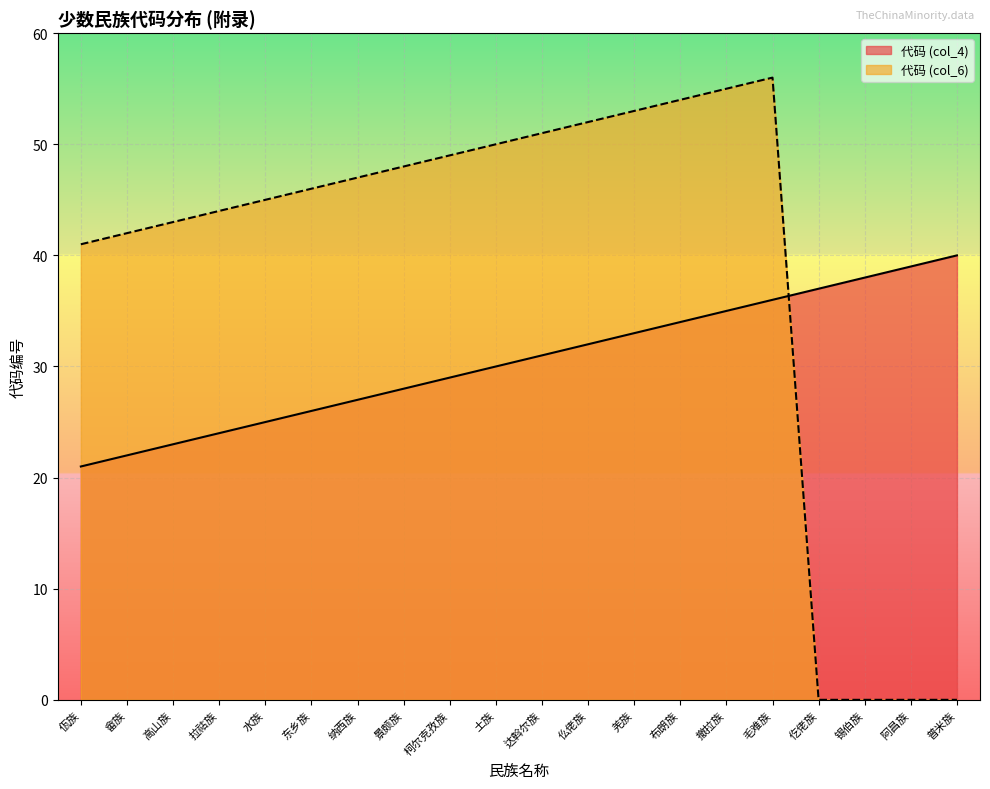

At which category does the chart reach its minimum across all series?

仡佬族